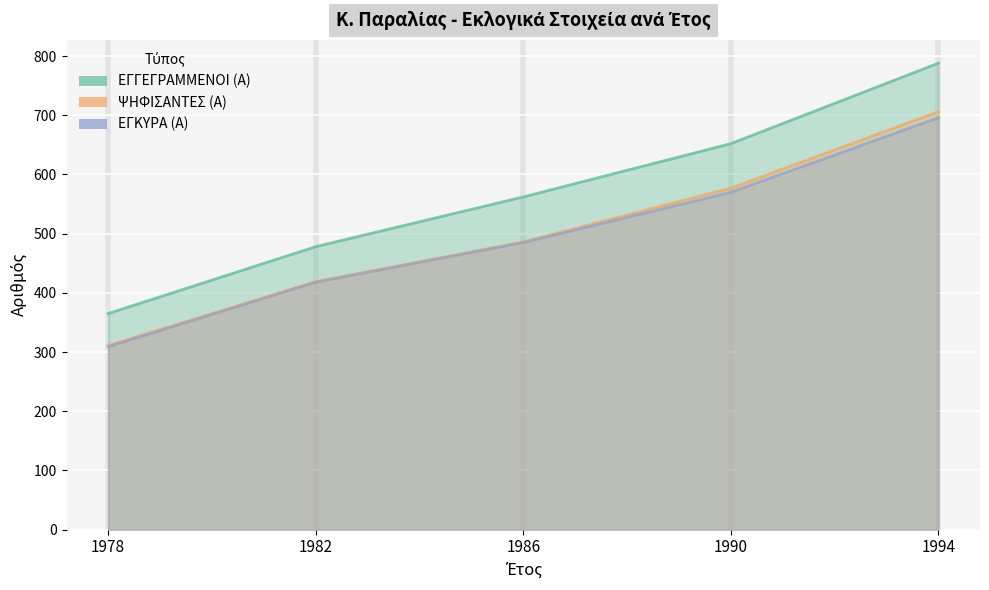

Reading left to right, what are all the values shown in this chart?

ΕΓΓΕΓΡΑΜΜΕΝΟΙ (Α): 1978=365	1982=478	1986=562	1990=652	1994=788
ΨΗΦΙΣΑΝΤΕΣ (Α): 1978=311	1982=419	1986=486	1990=577	1994=706
ΕΓΚΥΡΑ (Α): 1978=309	1982=418	1986=485	1990=570	1994=696